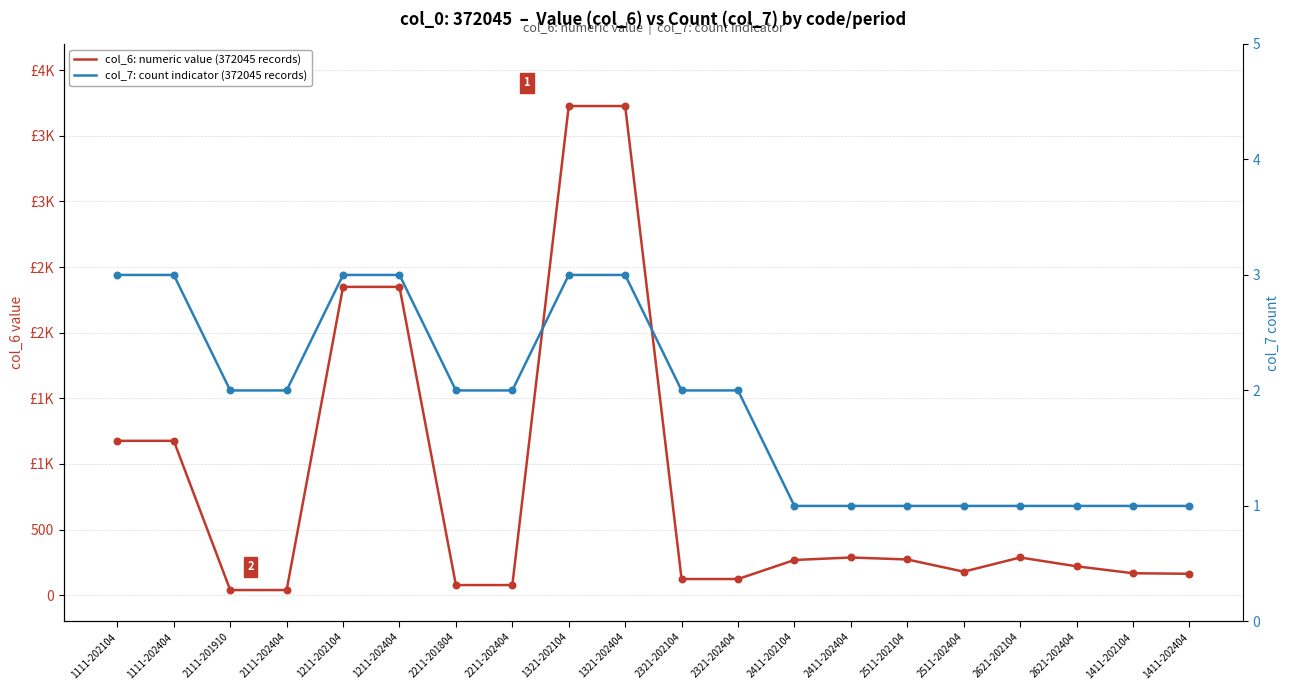

What are all the series names shown in the legend?

col_6: numeric value (372045 records), col_7: count indicator (372045 records)